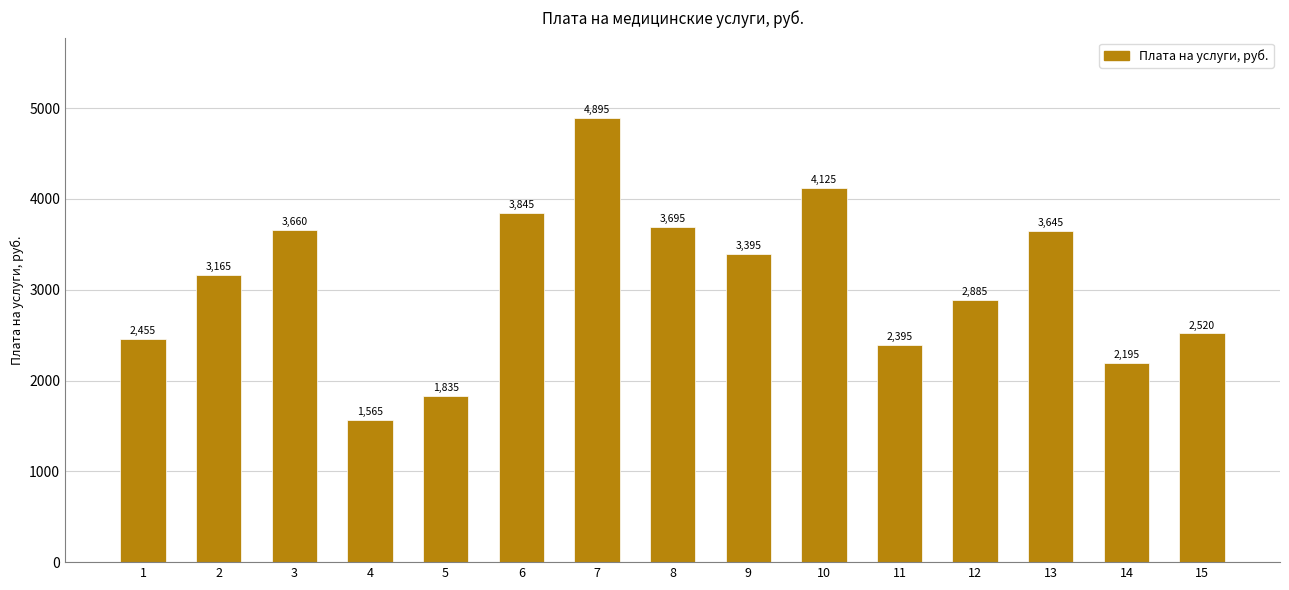

Approximately how many times larger is the value at 2 compared to 1?

1.3